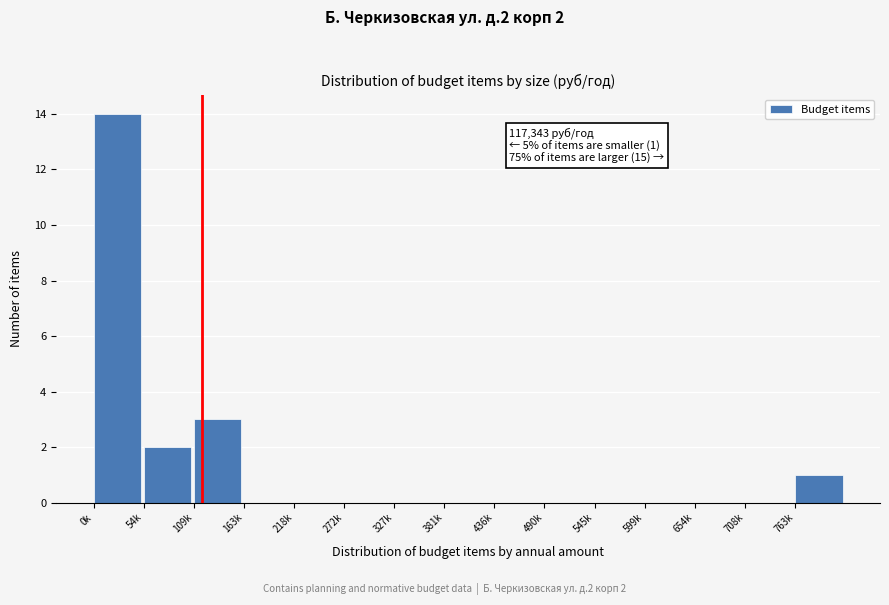

Reading left to right, extract all data points from this chart.

0k=14	54k=2	109k=3	163k=0	218k=0	272k=0	327k=0	381k=0	436k=0	490k=0	545k=0	599k=0	654k=0	708k=0	763k=1